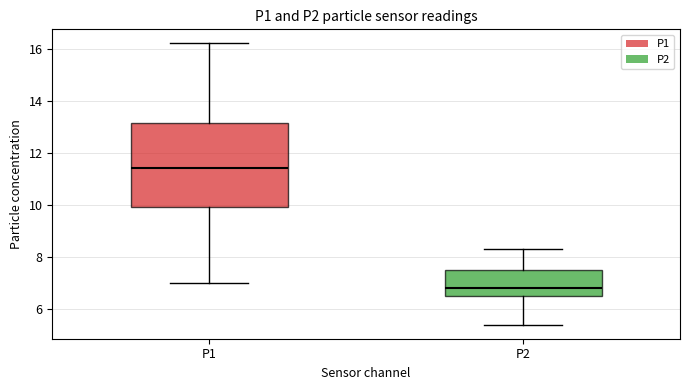

Reading left to right, transcribe this box plot: for each box, give where its median line is, the range the box spans, and where its two whiskers end, as read against the y-axis. The values are not printed on the chart, so give them approximately, as read against the axis.

P1: median 11.4, box 10.0 to 13.2, whiskers 7.0 to 16.2
P2: median 6.8, box 6.6 to 7.6, whiskers 5.4 to 8.4